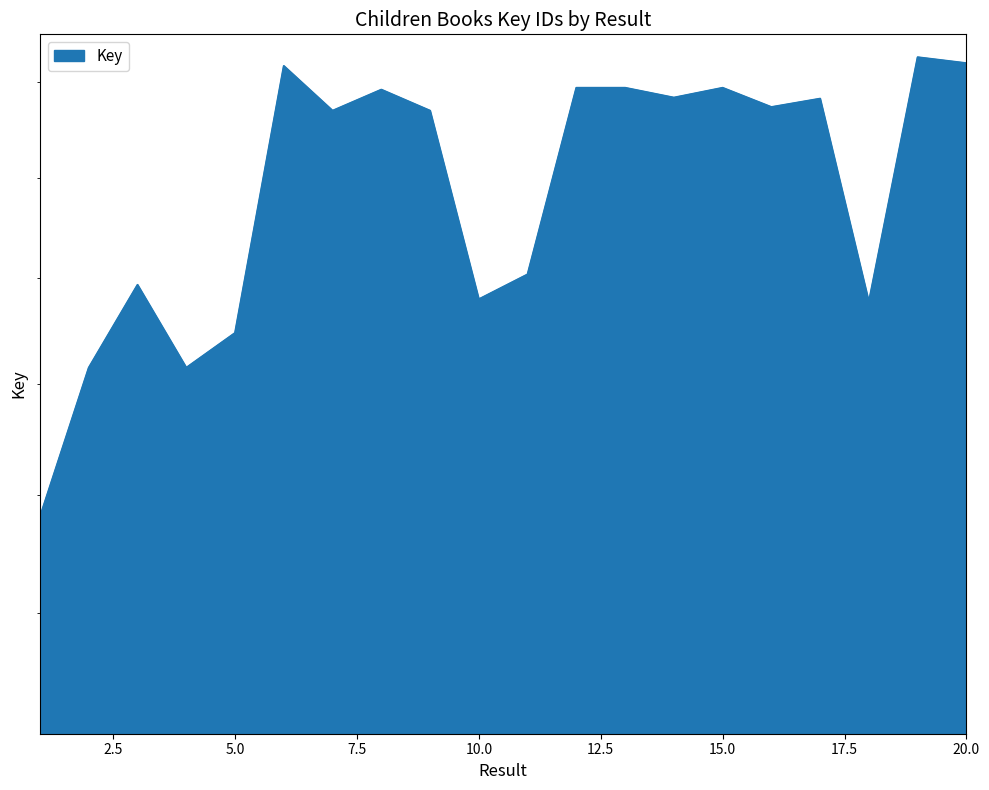

What is the ratio of the value at 14 to the value at 17?

1.0